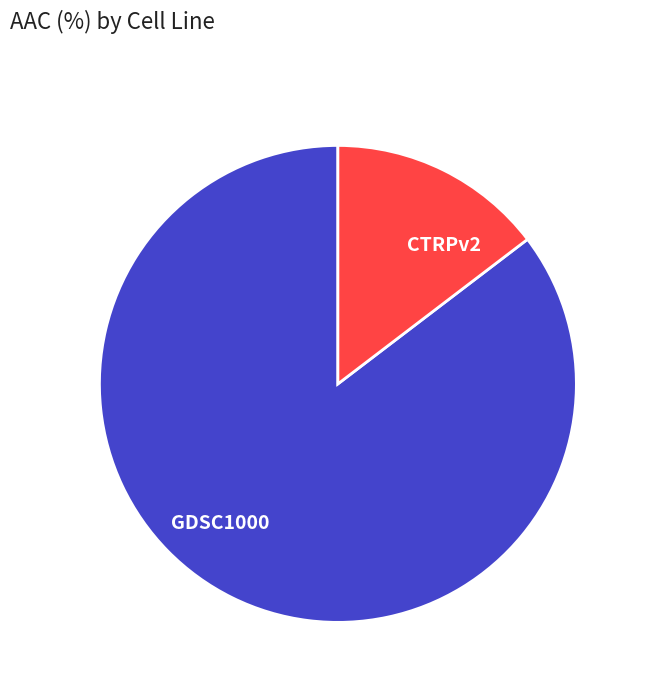

How many slices are in this pie chart?

2